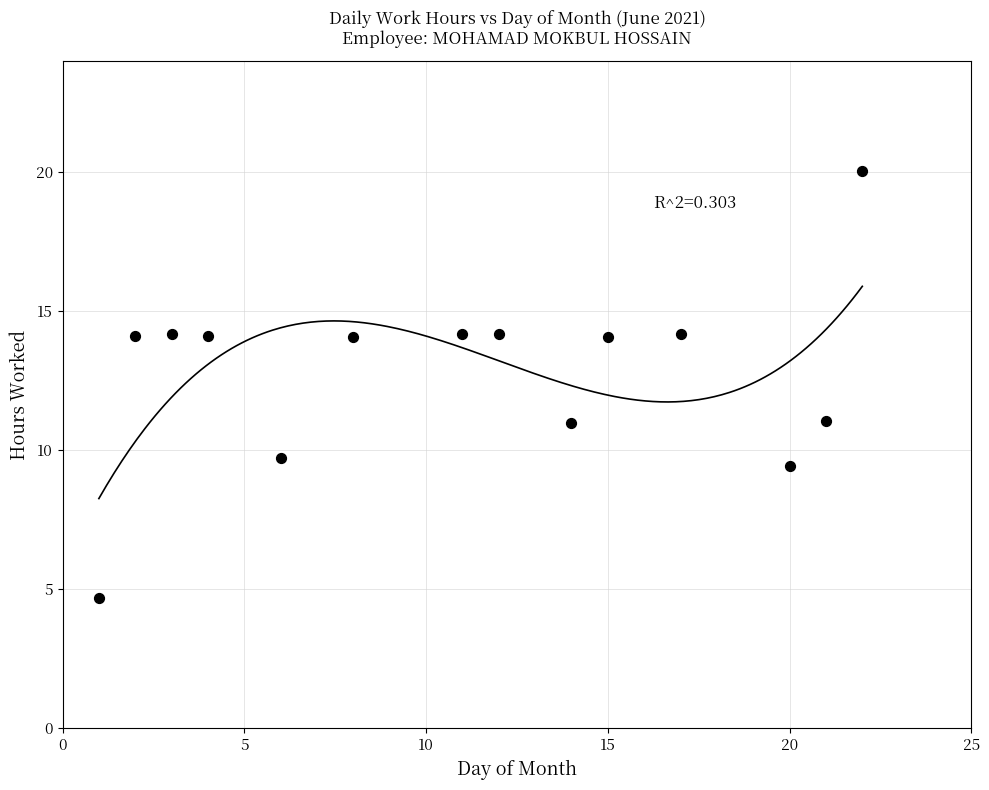

What is the range of Y values (max minus min)?

15.4